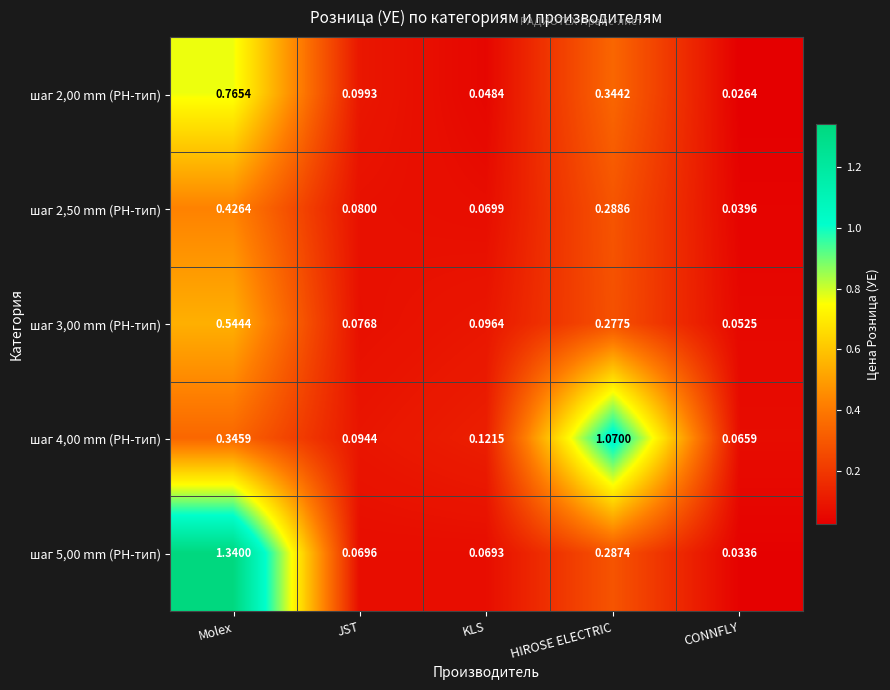

Rank the categories by шаг 4,00 mm (РН-тип) value from highest to lowest.

HIROSE ELECTRIC, Molex, KLS, JST, CONNFLY